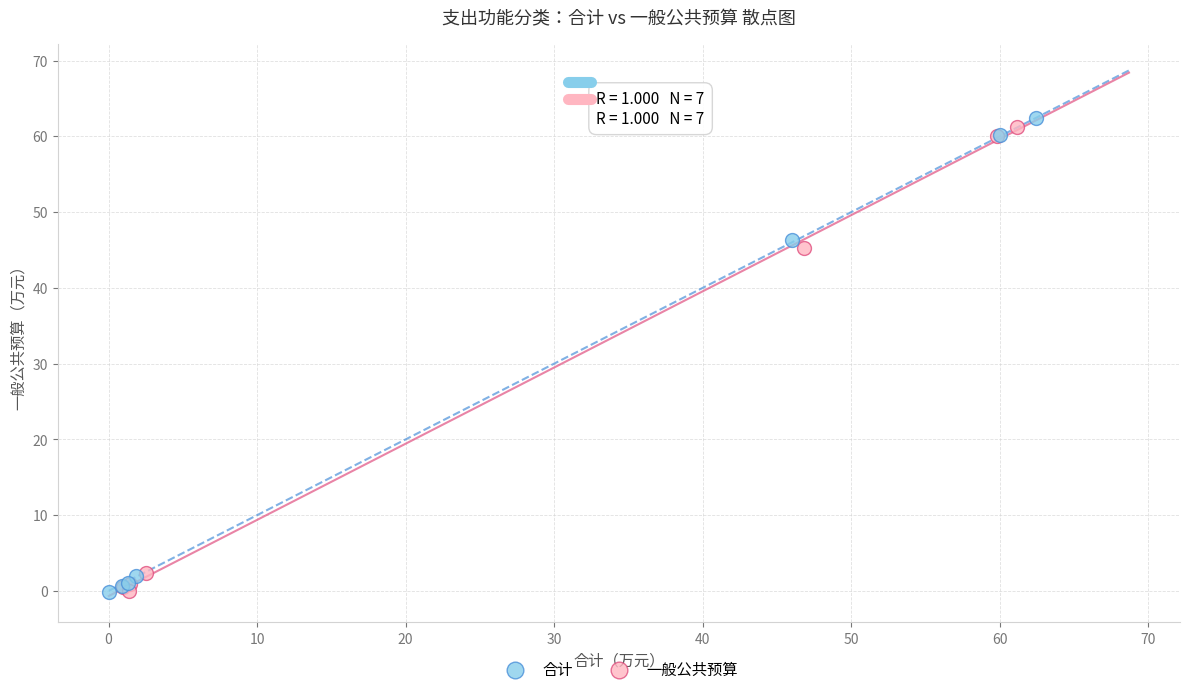

What are all the series names shown in the legend?

合计, 一般公共预算